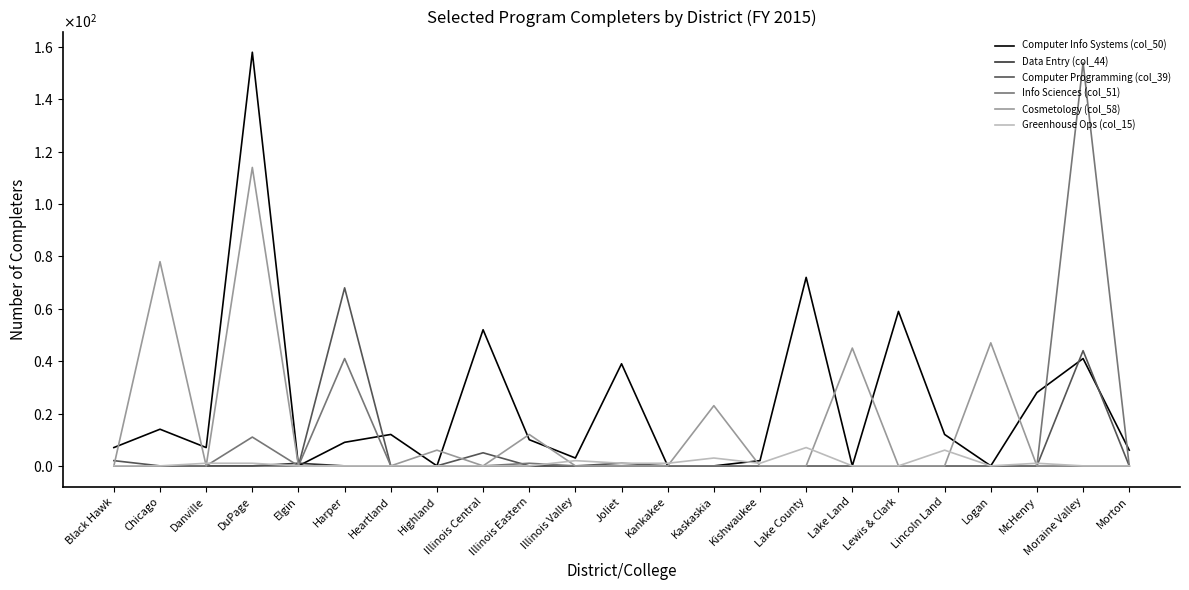

What are all the series names shown in the legend?

Computer Info Systems (col_50), Data Entry (col_44), Computer Programming (col_39), Info Sciences (col_51), Cosmetology (col_58), Greenhouse Ops (col_15)